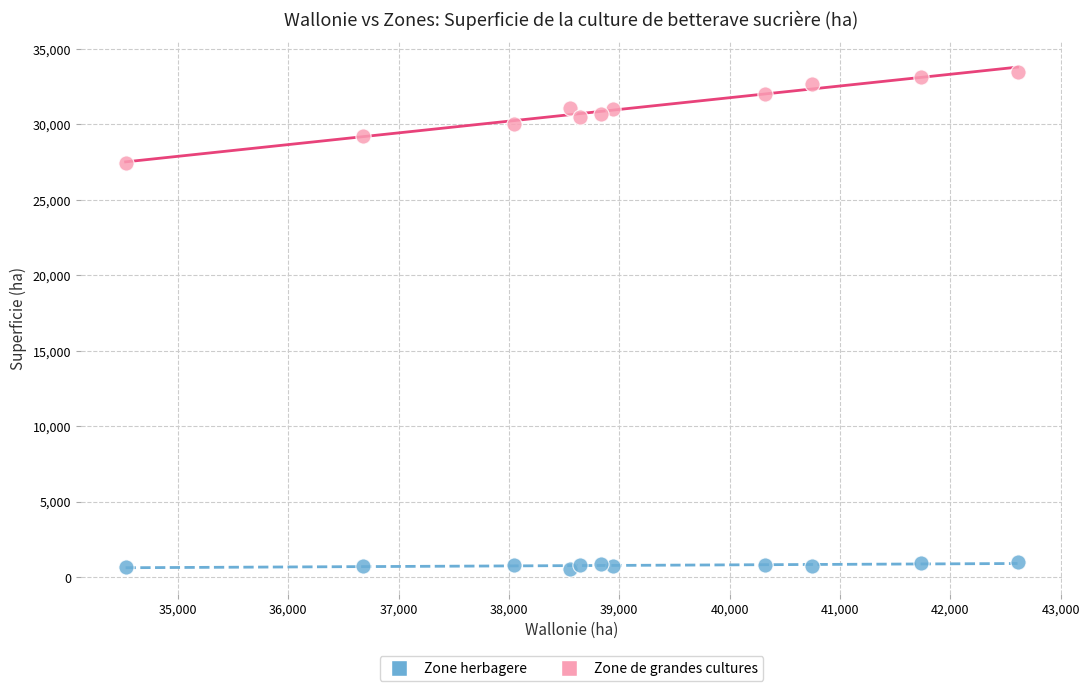

Across all data points, what is the range of Y values (max minus min)?

32892.3